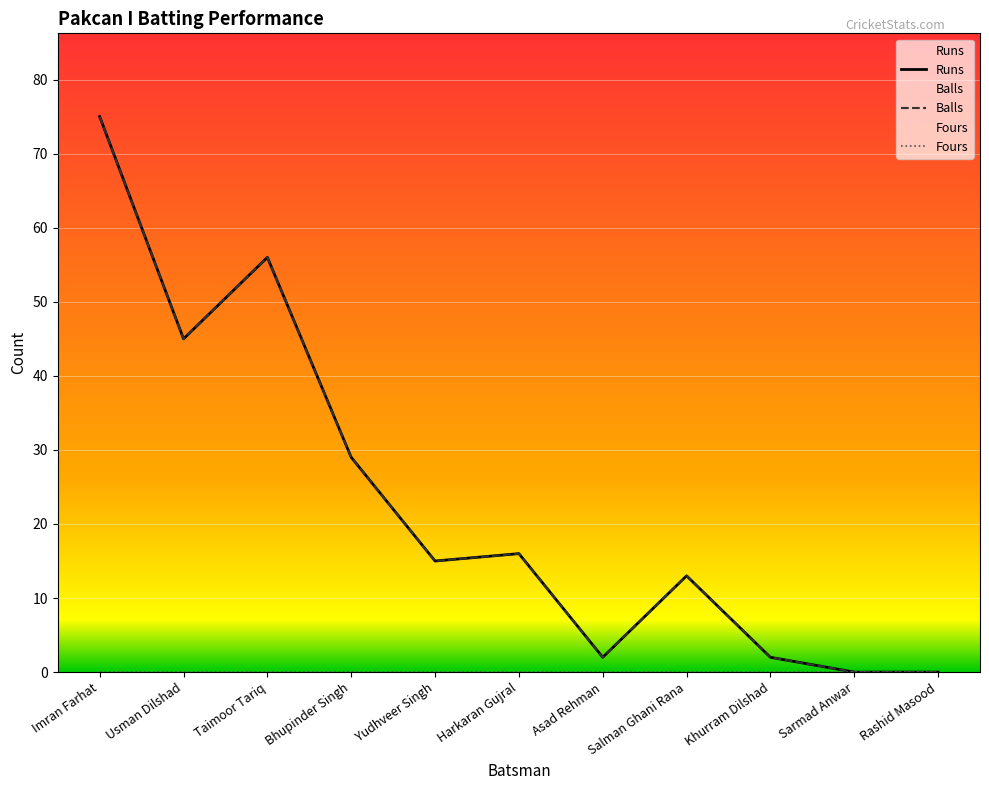

In Balls, how many points are higher than both neighbors (excluding endpoints)?

3